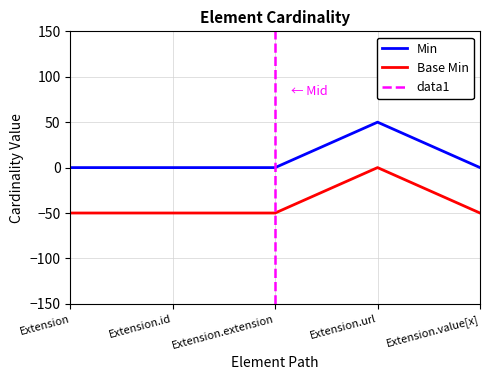

What is the maximum value for Min?

50